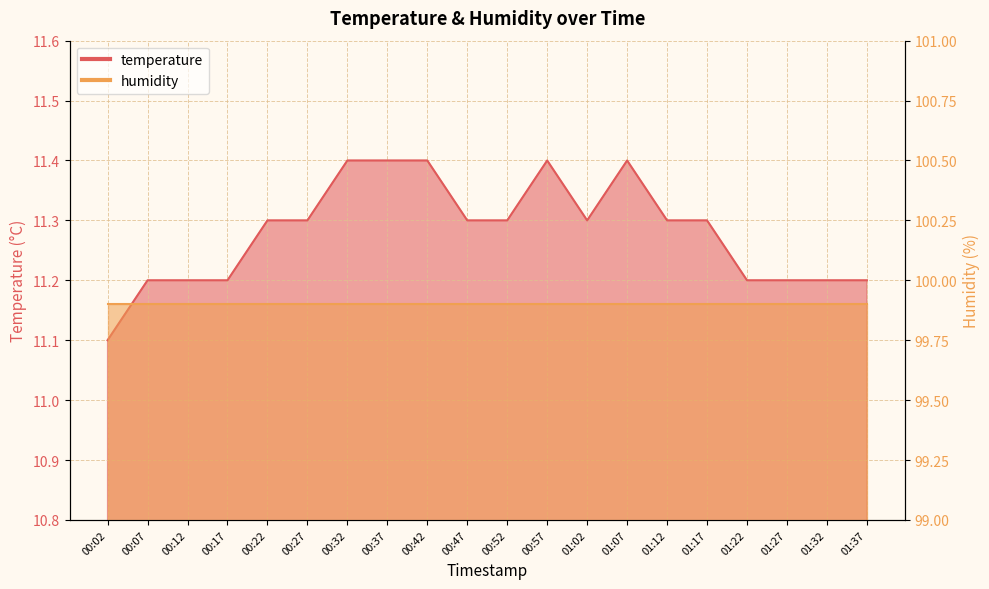

What is the sum of the values at 00:32 and 01:02?

22.7